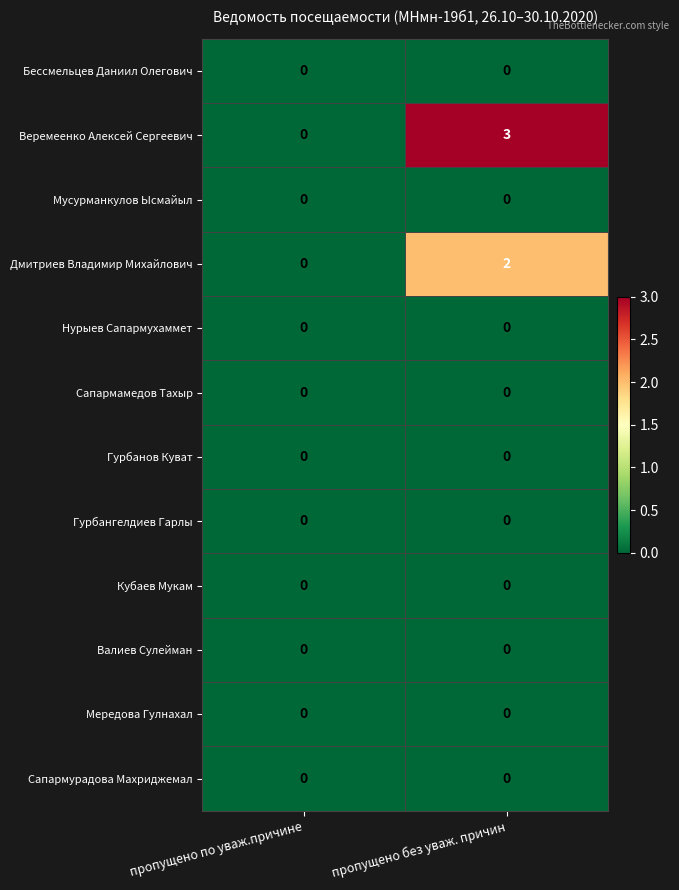

Reading left to right, what are all the values shown in this chart?

Бессмельцев Даниил Олегович: пропущено по уваж.причине=0	пропущено без уваж. причин=0
Веремеенко Алексей Сергеевич: пропущено по уваж.причине=0	пропущено без уваж. причин=3
Мусурманкулов Ысмайыл: пропущено по уваж.причине=0	пропущено без уваж. причин=0
Дмитриев Владимир Михайлович: пропущено по уваж.причине=0	пропущено без уваж. причин=2
Нурыев Сапармухаммет: пропущено по уваж.причине=0	пропущено без уваж. причин=0
Сапармамедов Тахыр: пропущено по уваж.причине=0	пропущено без уваж. причин=0
Гурбанов Куват: пропущено по уваж.причине=0	пропущено без уваж. причин=0
Гурбангелдиев Гарлы: пропущено по уваж.причине=0	пропущено без уваж. причин=0
Кубаев Мукам: пропущено по уваж.причине=0	пропущено без уваж. причин=0
Валиев Сулейман: пропущено по уваж.причине=0	пропущено без уваж. причин=0
Мередова Гулнахал: пропущено по уваж.причине=0	пропущено без уваж. причин=0
Сапармурадова Махриджемал: пропущено по уваж.причине=0	пропущено без уваж. причин=0